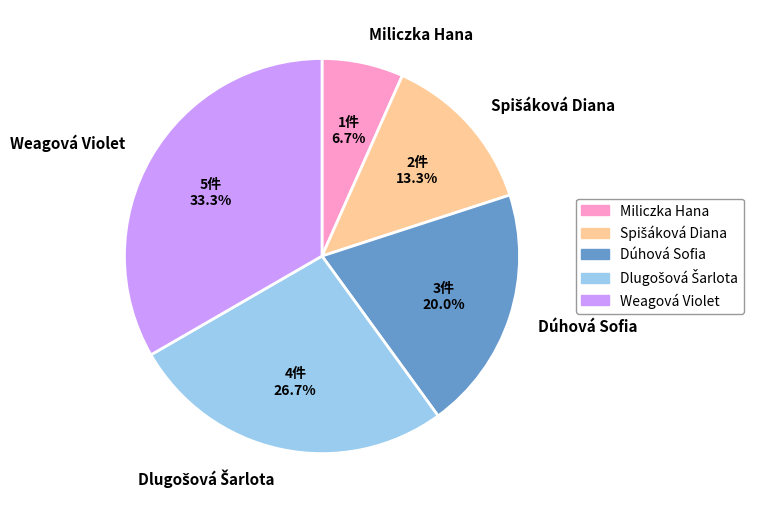

Is there any slice that represents more than half of the pie?

No